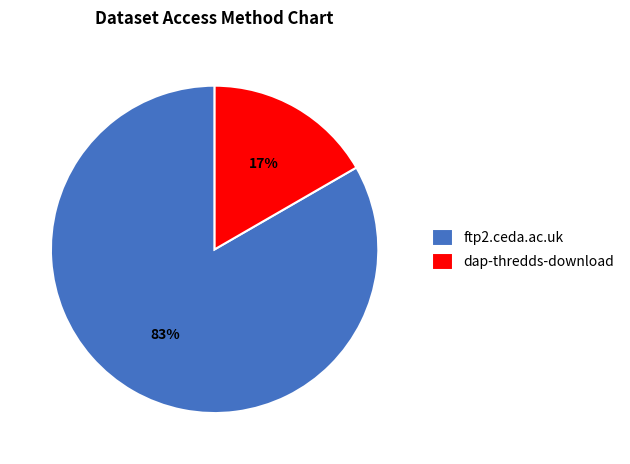

Which category has the biggest portion of the pie?

ftp2.ceda.ac.uk